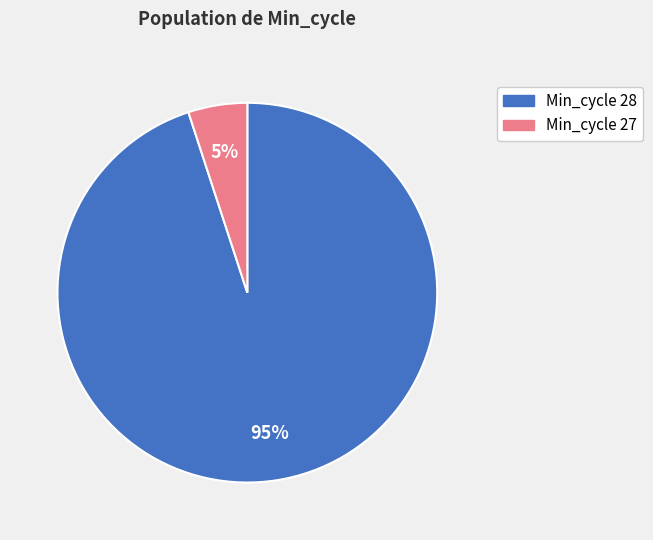

To the nearest percent, what is the average slice percentage?

50%